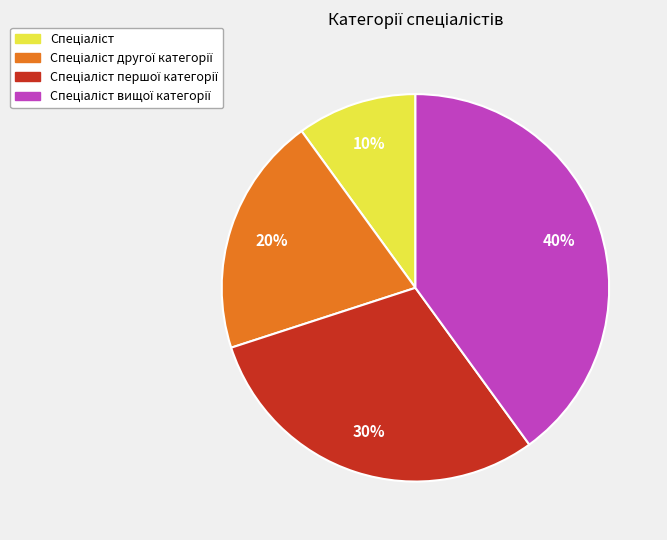

To the nearest percent, what is the average slice percentage?

25%